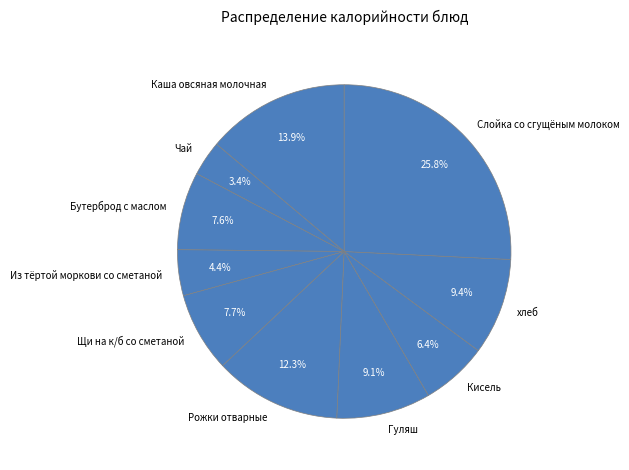

What is the smallest slice in the pie chart?

Чай